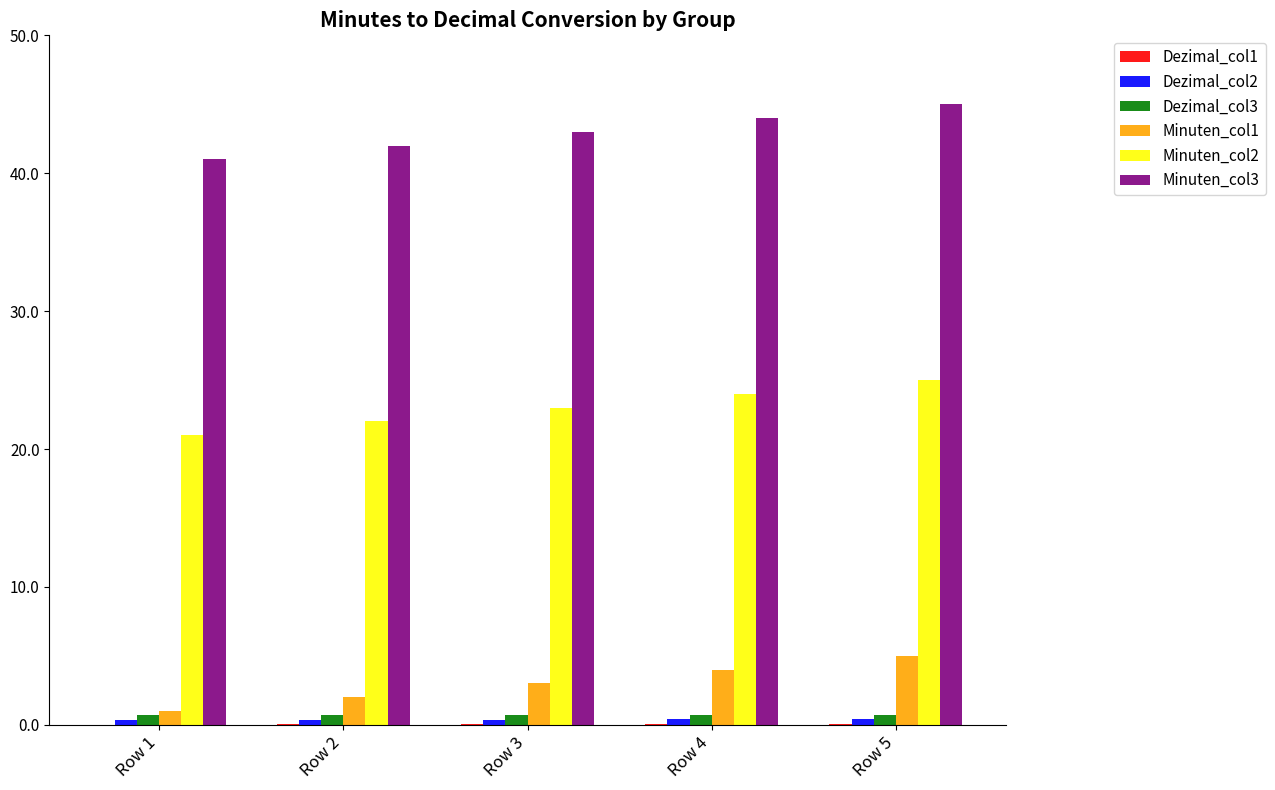

How many data points does each series have?

5